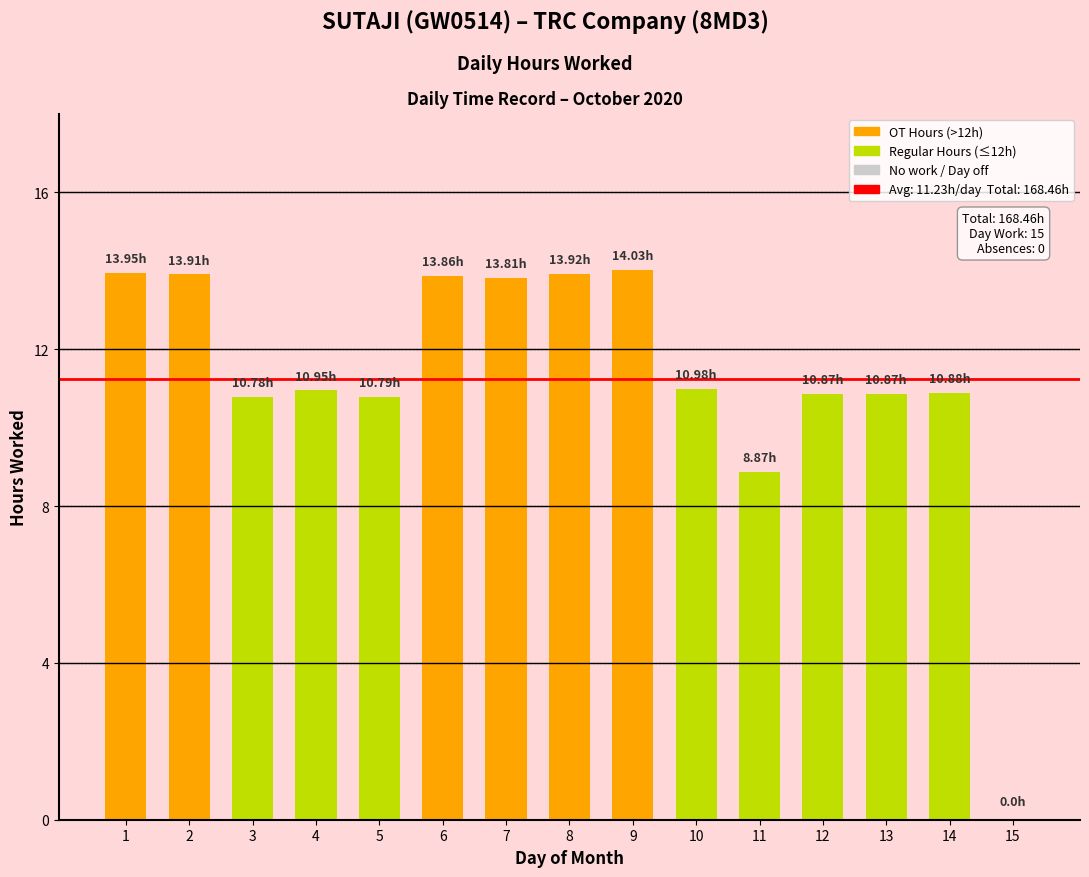

The value at 2 is 3.2. True or false?

False